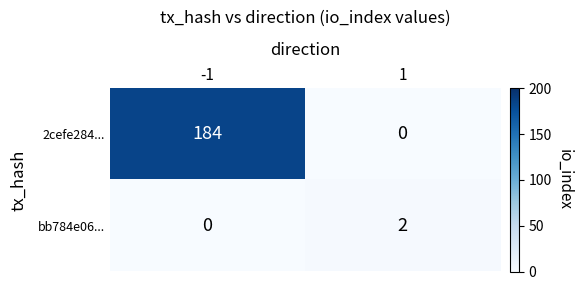

The value of 2cefe284... at 1 is 117. True or false?

False